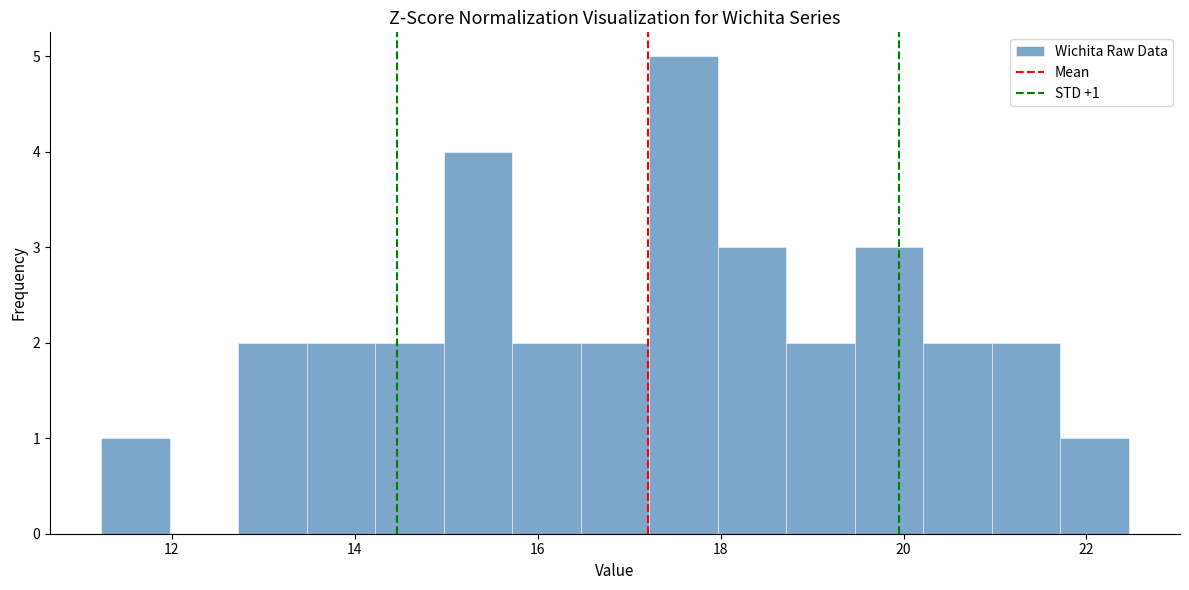

Around what value on the x-axis is the tallest bar? Give the approximate position of its centre, as read against the axis.

17.6